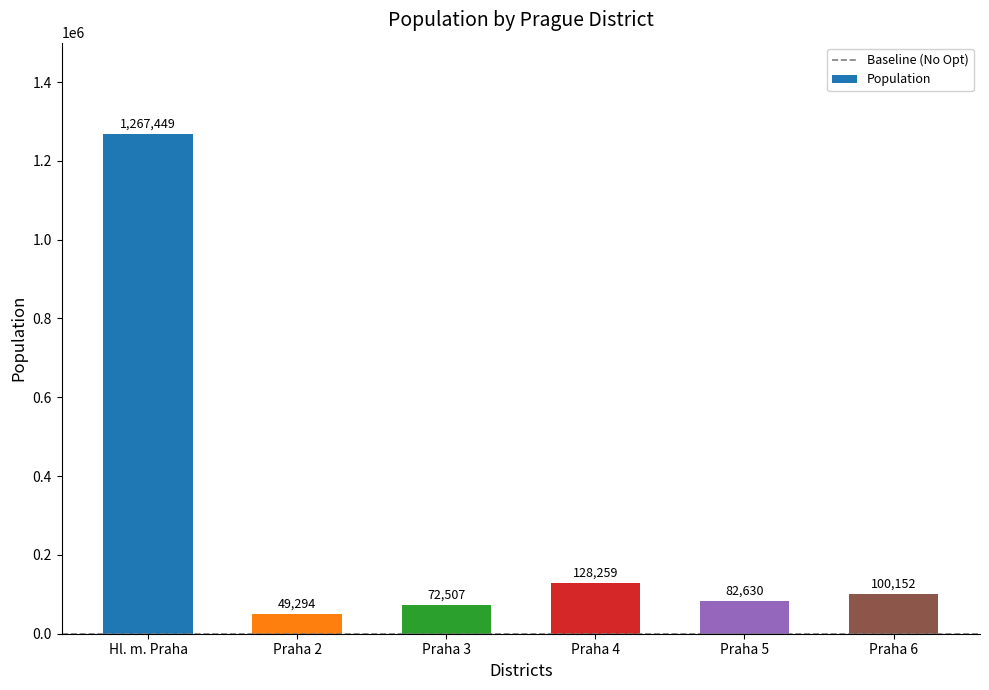

The chart shows a value of 49294 at Praha 2. True or false?

True